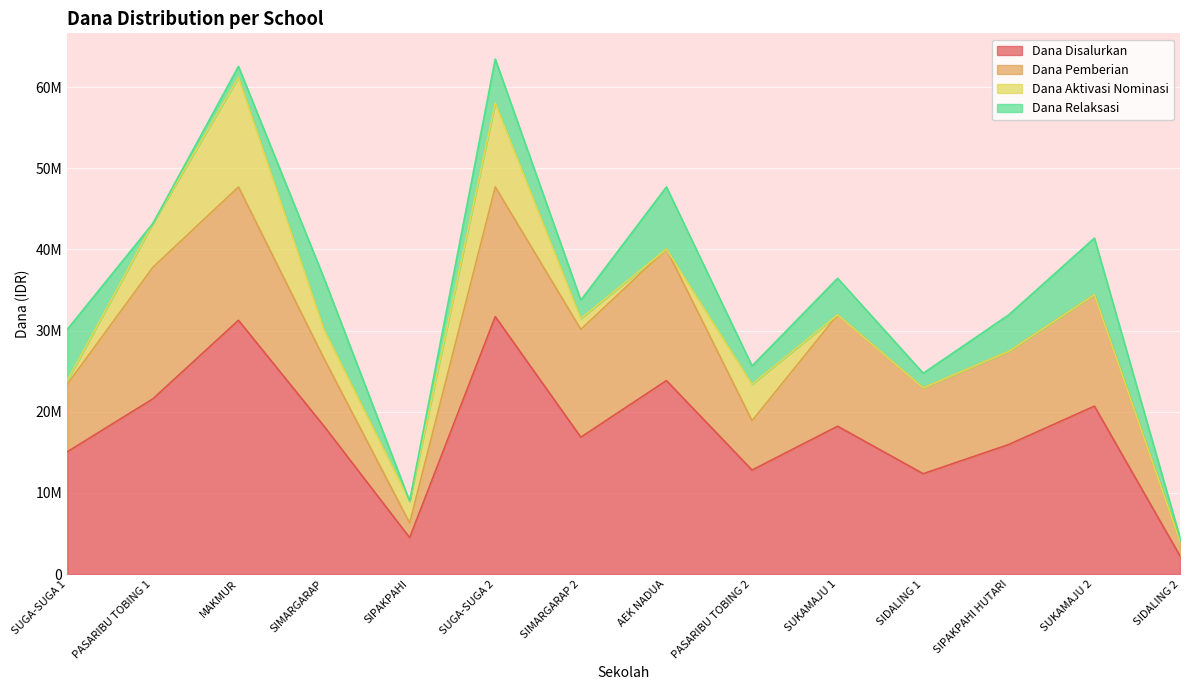

What is the difference between the Dana Disalurkan values at SIMARGARAP and SIDALING 2?

15975000